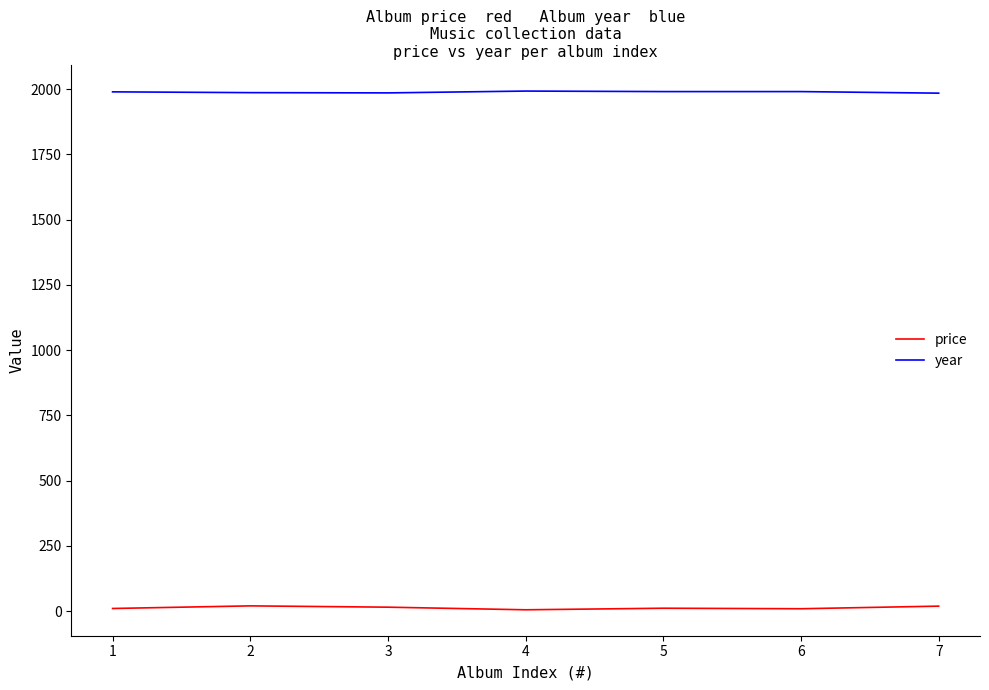

List the series in order of their overall mean, lowest first.

price, year